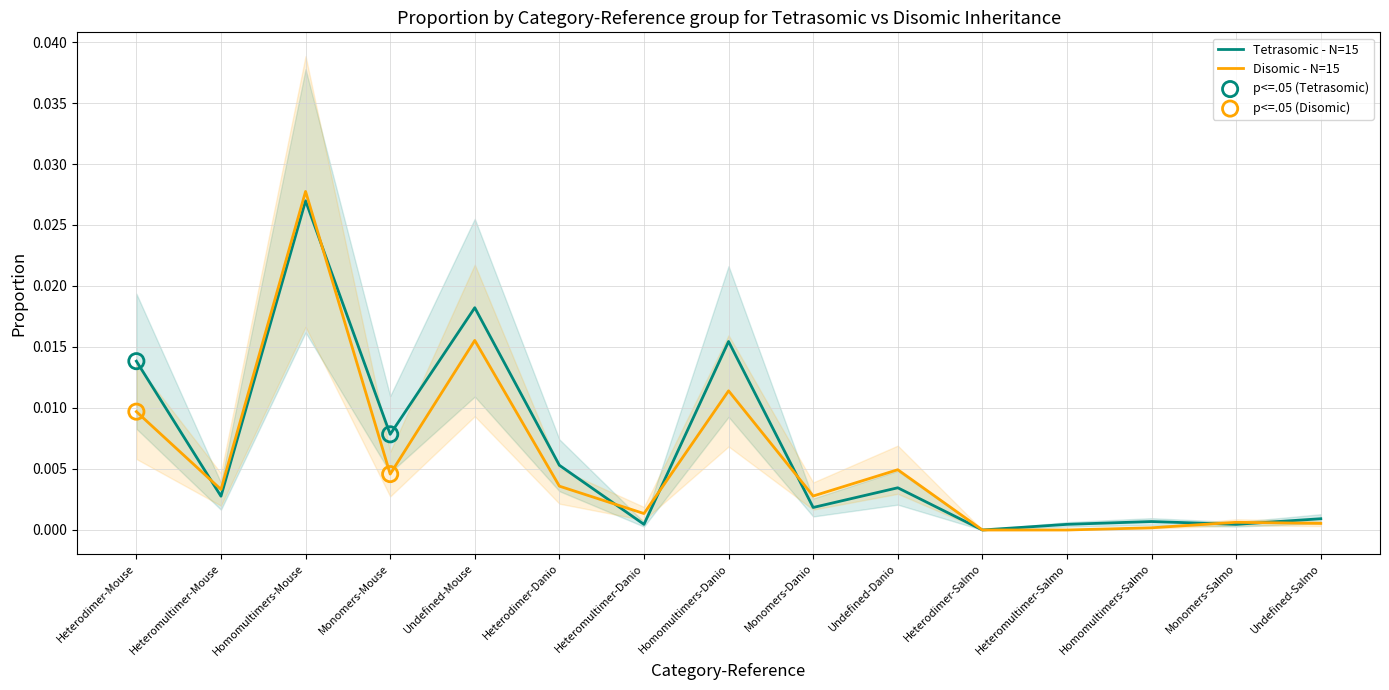

Which series reaches the maximum Y coordinate?

Disomic